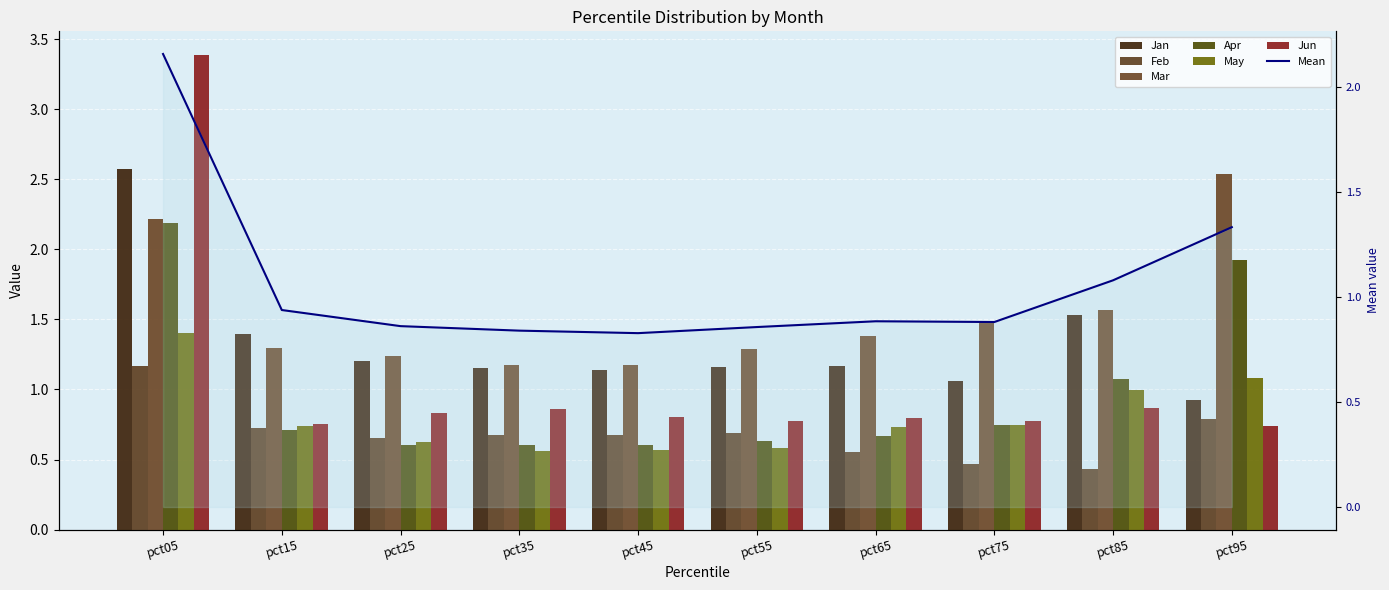

Read the May value at pct95.

1.1